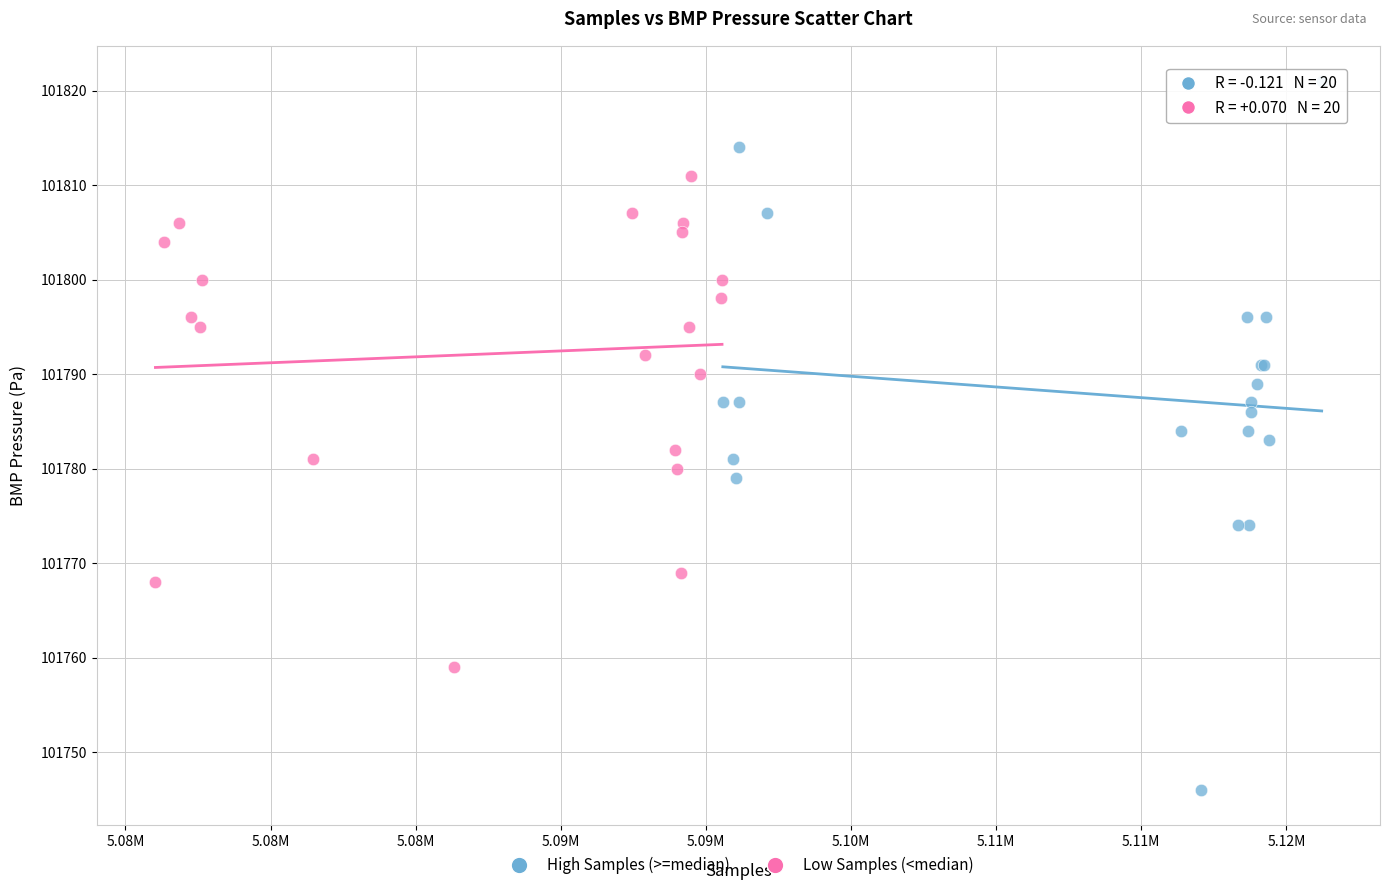

Which series contains the highest Y value?

High Samples (>=median)